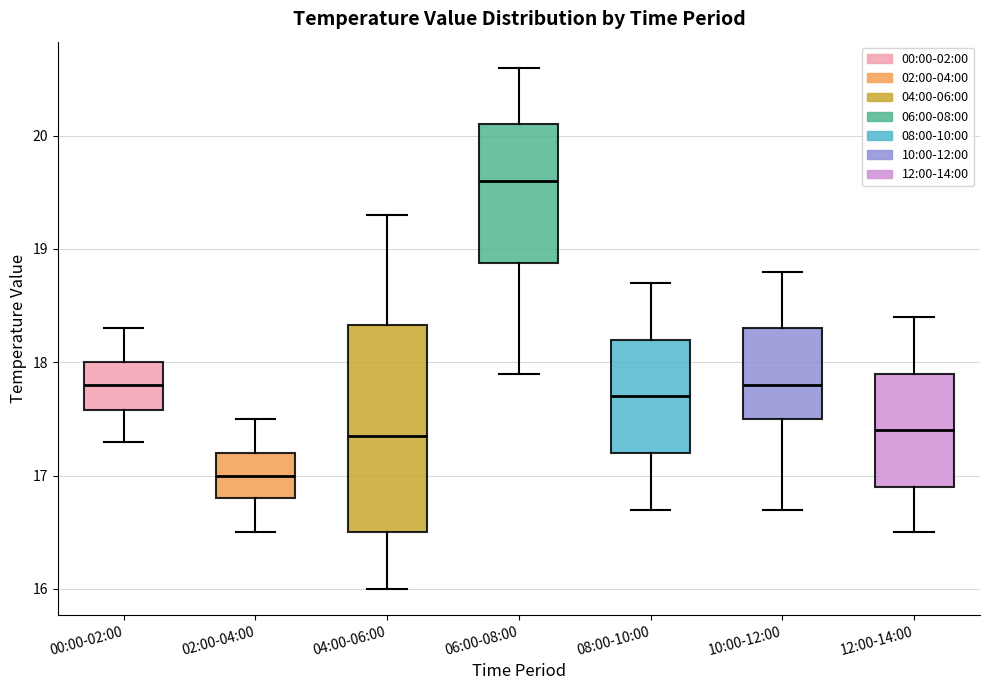

Reading left to right, transcribe this box plot: for each box, give where its median line is, the range the box spans, and where its two whiskers end, as read against the y-axis. The values are not printed on the chart, so give them approximately, as read against the axis.

00:00-02:00: median 17.8, box 17.6 to 18.0, whiskers 17.3 to 18.3
02:00-04:00: median 17.0, box 16.8 to 17.2, whiskers 16.5 to 17.5
04:00-06:00: median 17.4, box 16.5 to 18.3, whiskers 16.0 to 19.3
06:00-08:00: median 19.6, box 18.9 to 20.1, whiskers 17.9 to 20.6
08:00-10:00: median 17.7, box 17.2 to 18.2, whiskers 16.7 to 18.7
10:00-12:00: median 17.8, box 17.5 to 18.3, whiskers 16.7 to 18.8
12:00-14:00: median 17.4, box 16.9 to 17.9, whiskers 16.5 to 18.4